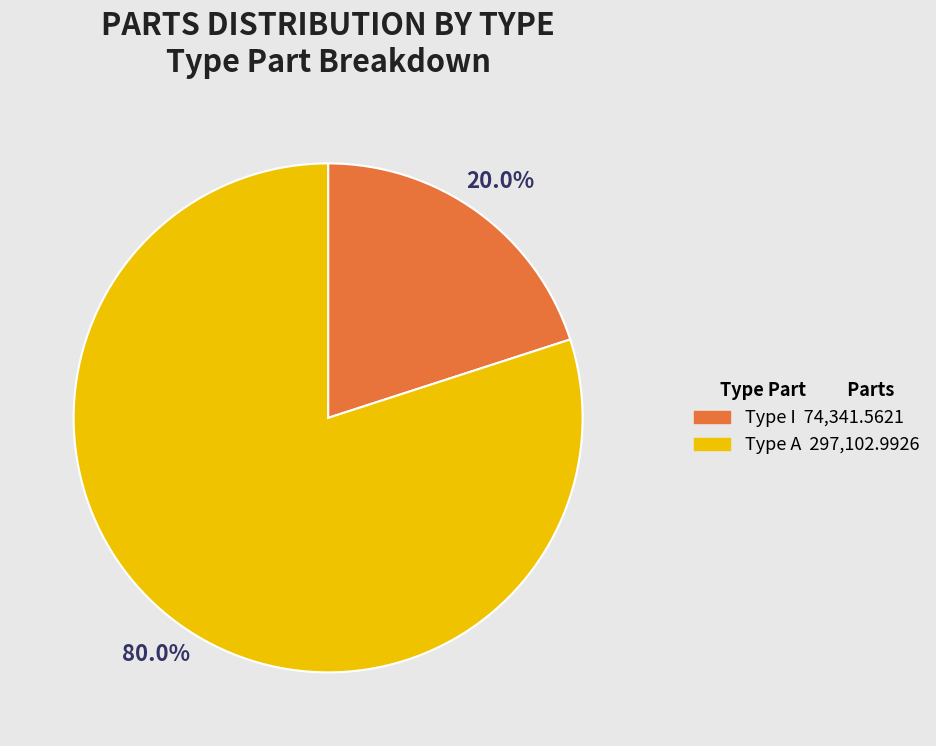

Does any single category account for the majority?

Yes